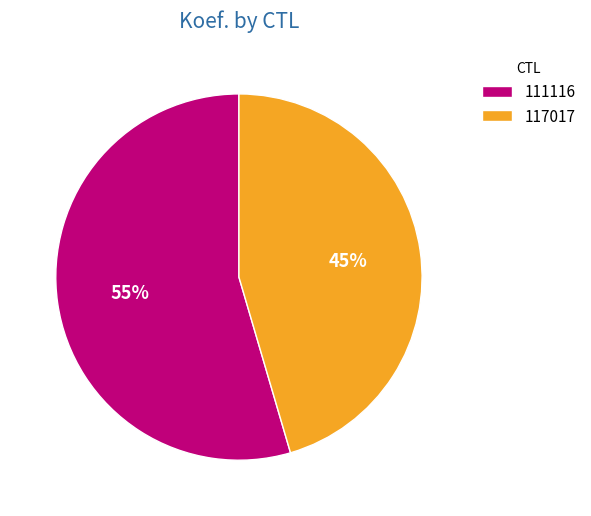

Approximately how many times larger is the value at 117017 compared to 111116?

0.8